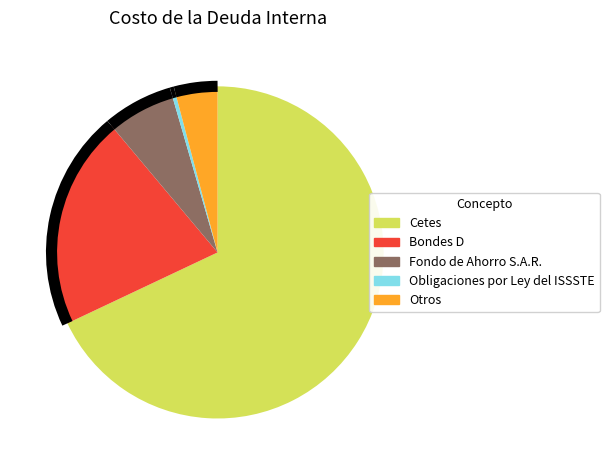

How many slices are in this pie chart?

5